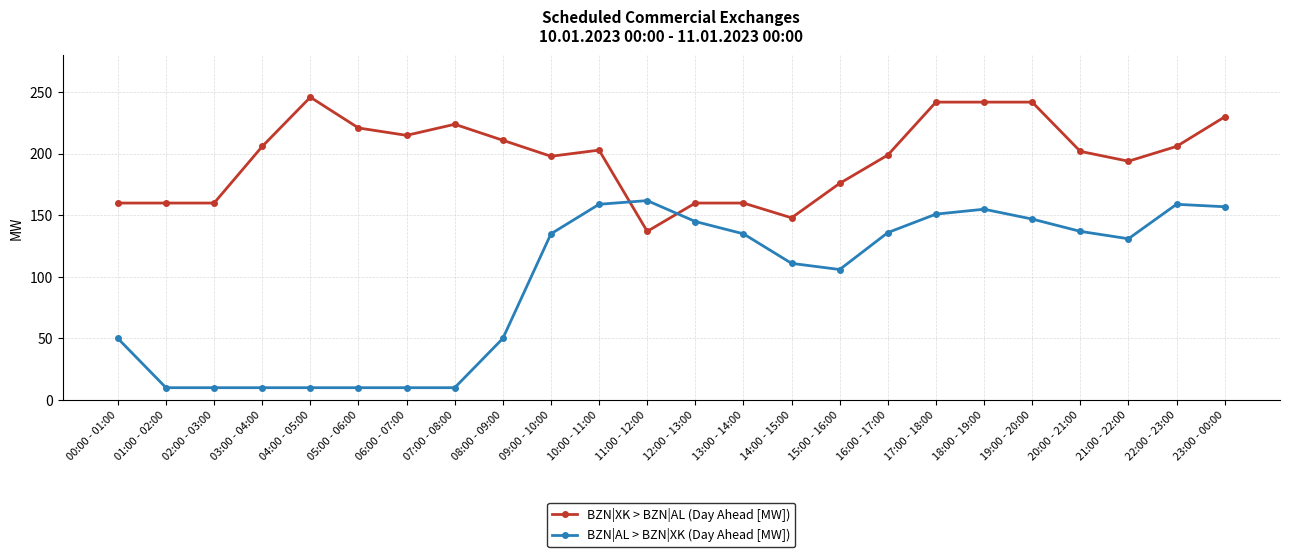

What is the maximum value for BZN|AL > BZN|XK (Day Ahead [MW])?

162